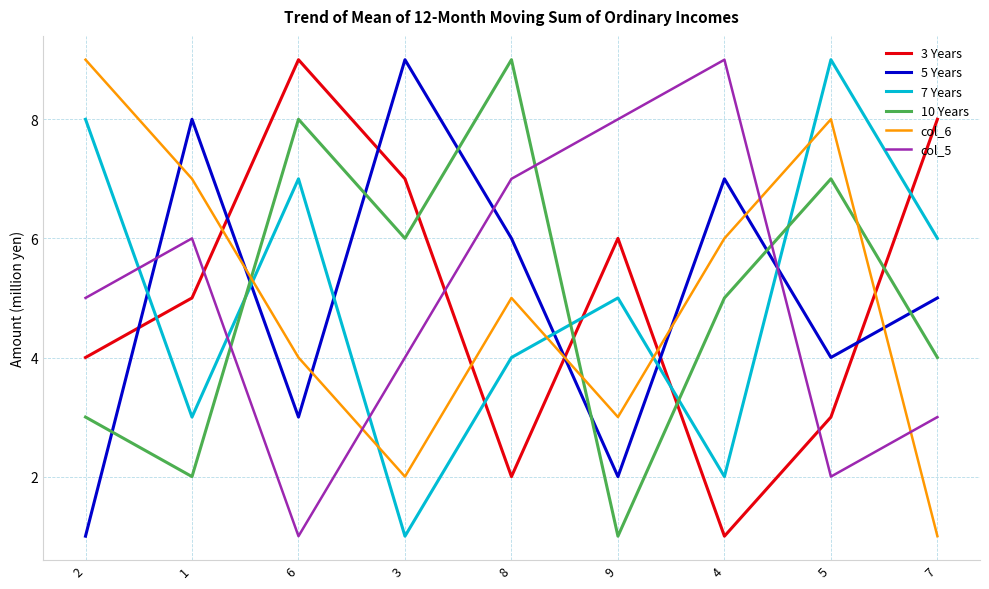

What are all the series names shown in the legend?

3 Years, 5 Years, 7 Years, 10 Years, col_6, col_5